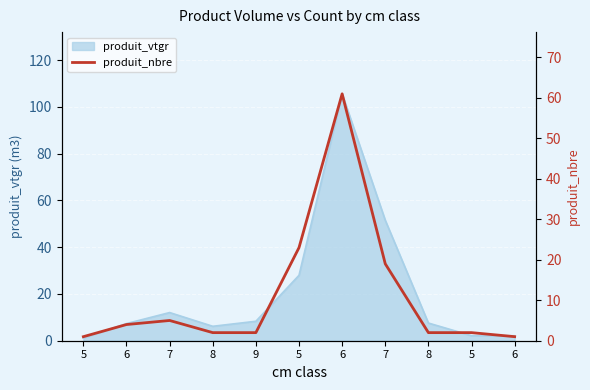

At which label is the value closest to 31?

5